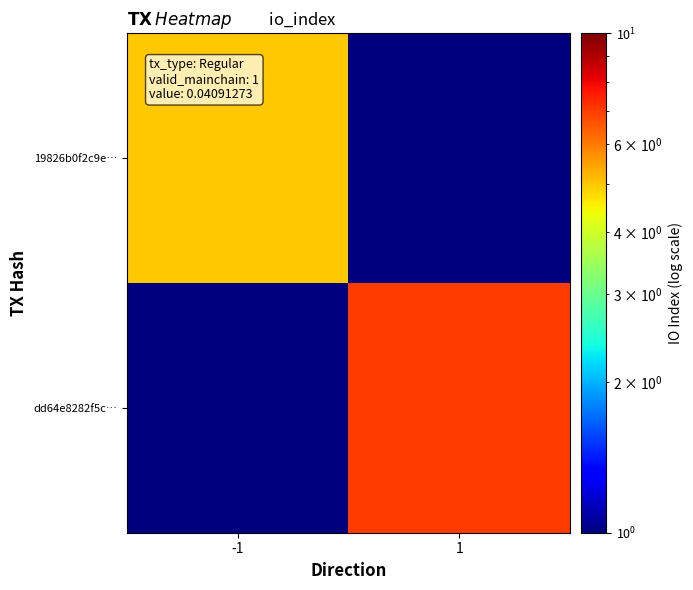

Between 1 and -1, which is larger?

-1